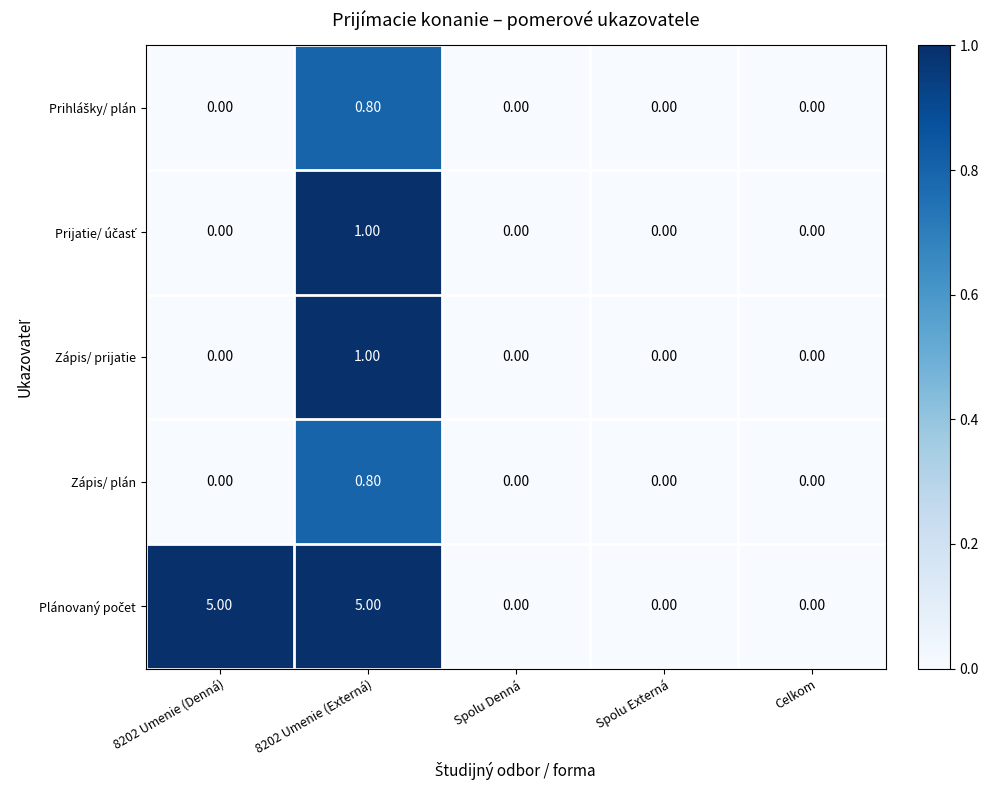

What is the sum of all Zápis/ plán values?

0.8